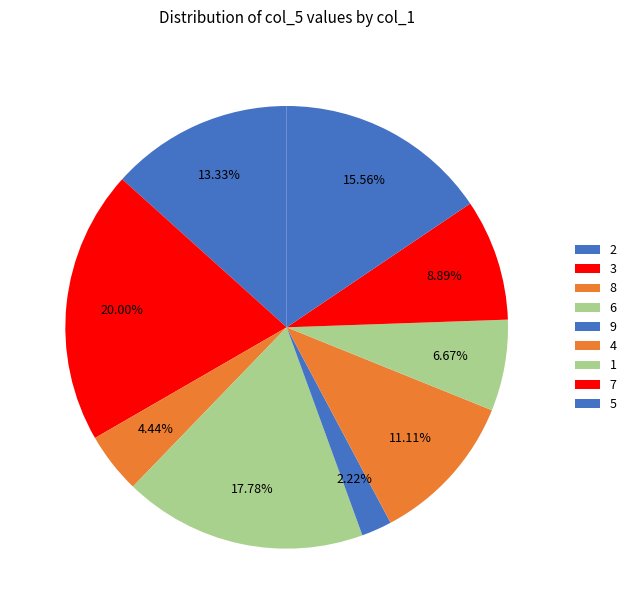

How many slices are in this pie chart?

9